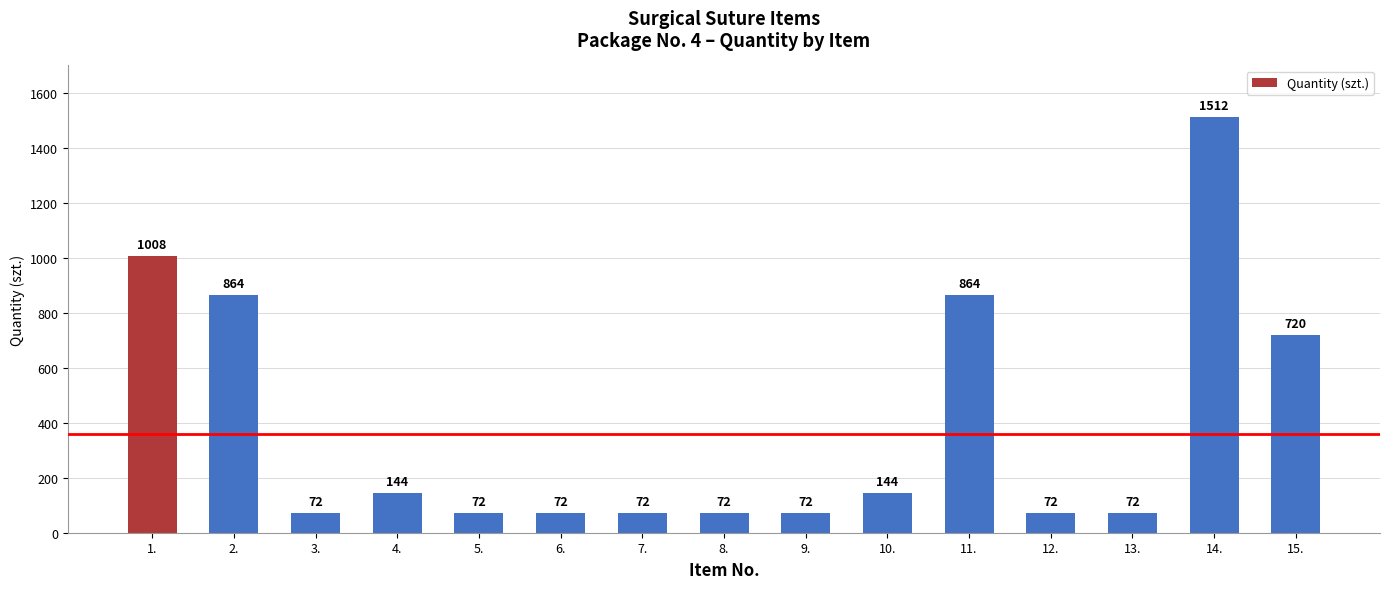

Which label corresponds to the largest value in the chart?

14.